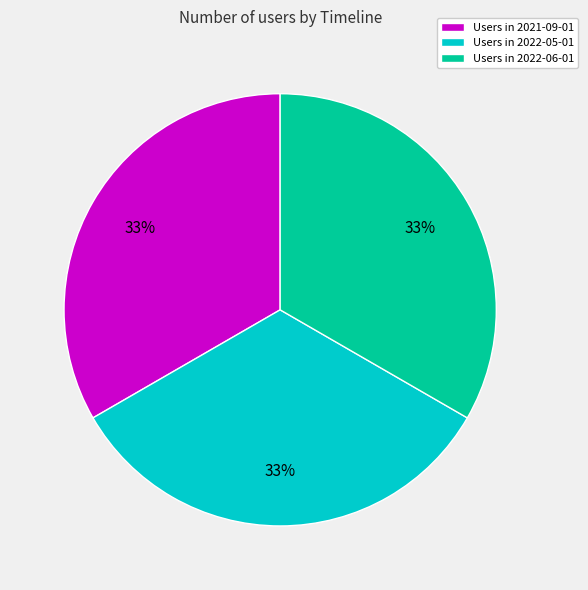

How many segments does this pie chart have?

3